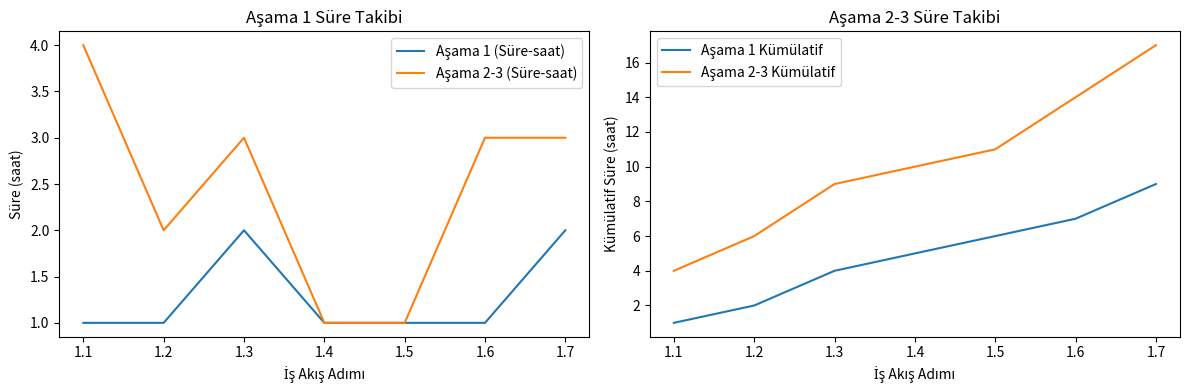

At 1.7, list the series in order from smallest to largest.

Aşama 1 (Süre-saat), Aşama 2-3 (Süre-saat), Aşama 1 Kümülatif, Aşama 2-3 Kümülatif